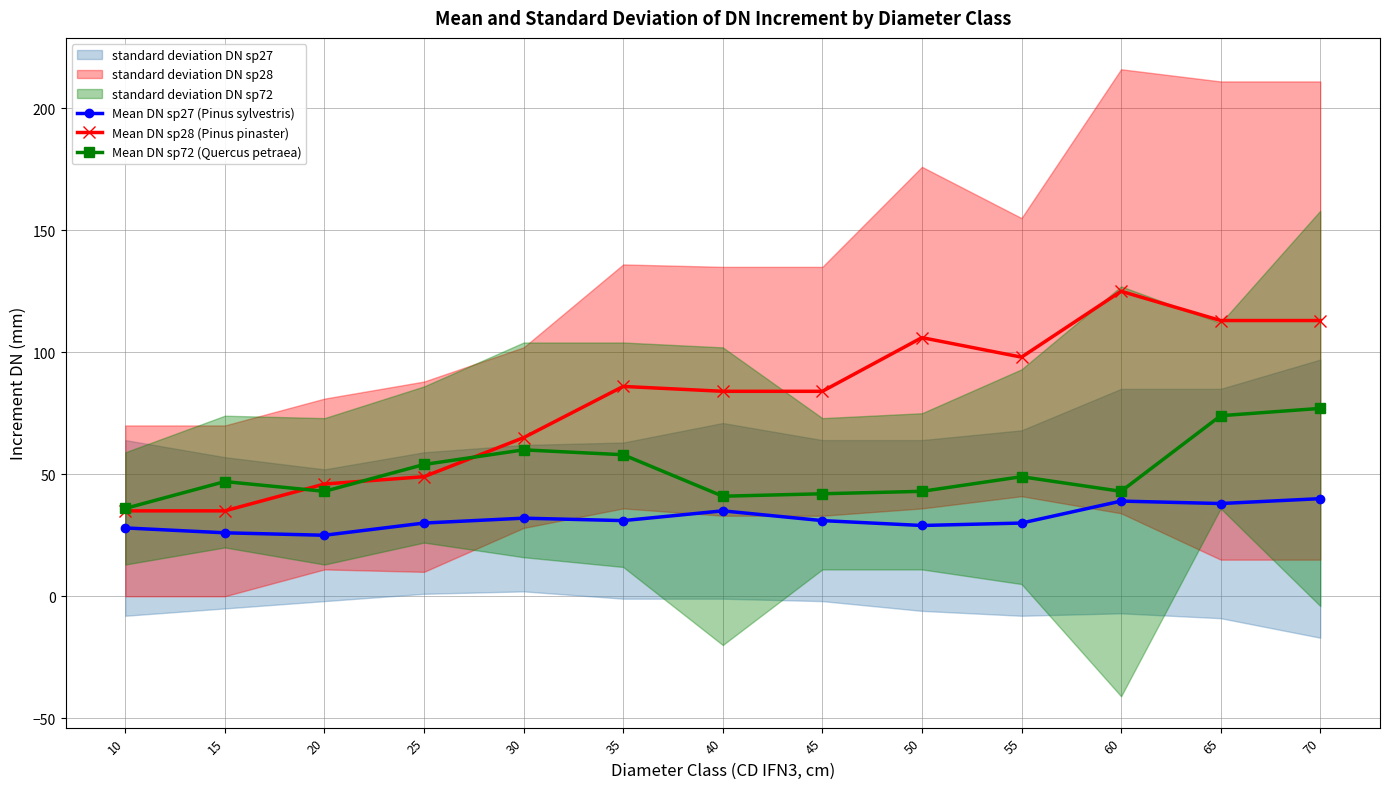

At which label does Mean DN sp72 (Quercus petraea) first exceed 47?

25